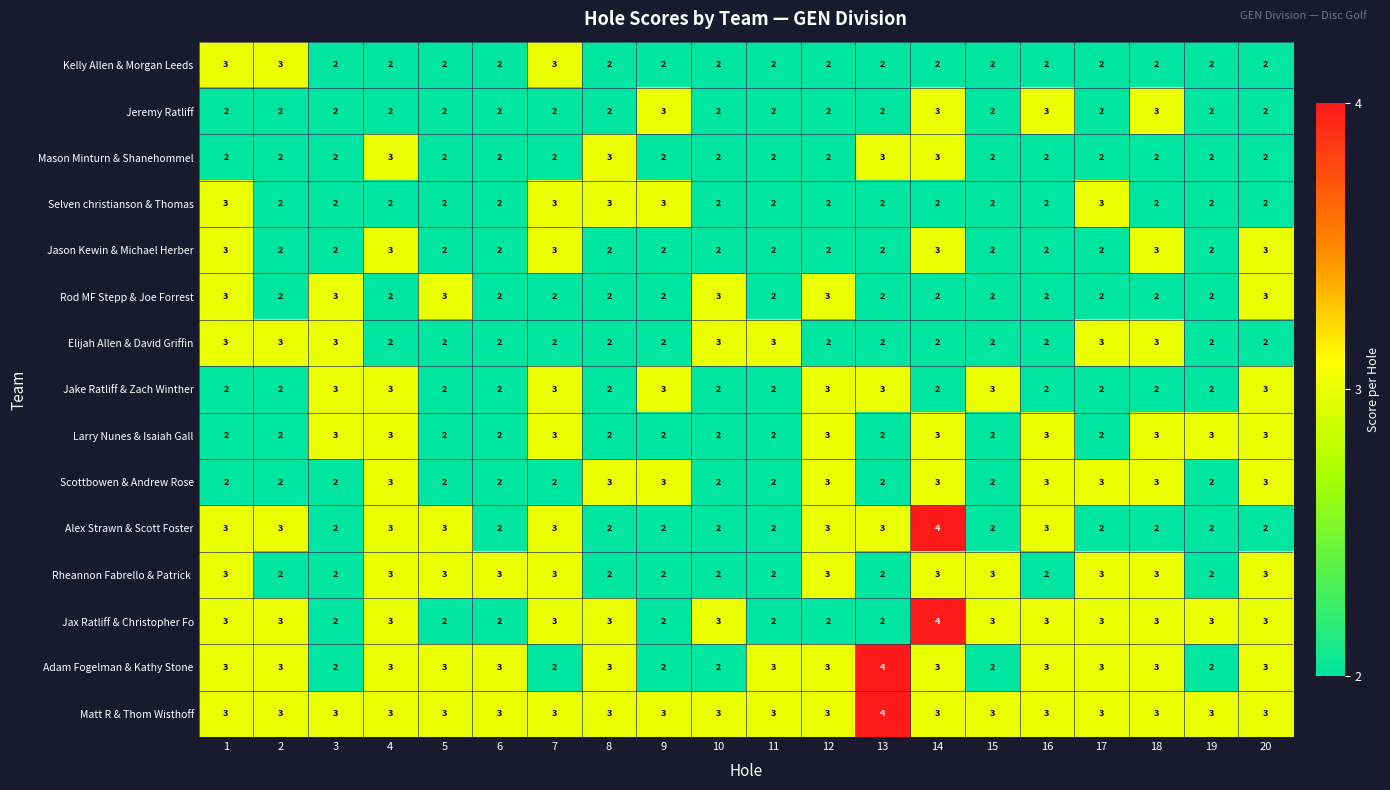

What is the sum of the Rod MF Stepp & Joe Forrest values at 3 and 8?

5